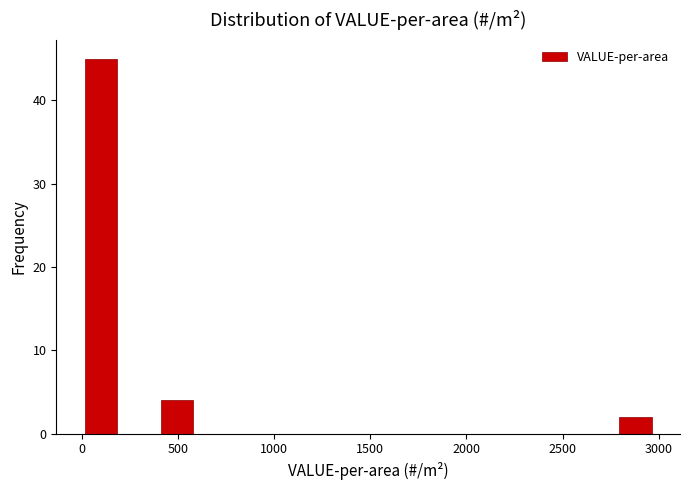

Around what value on the x-axis is the tallest bar? Give the approximate position of its centre, as read against the axis.

100